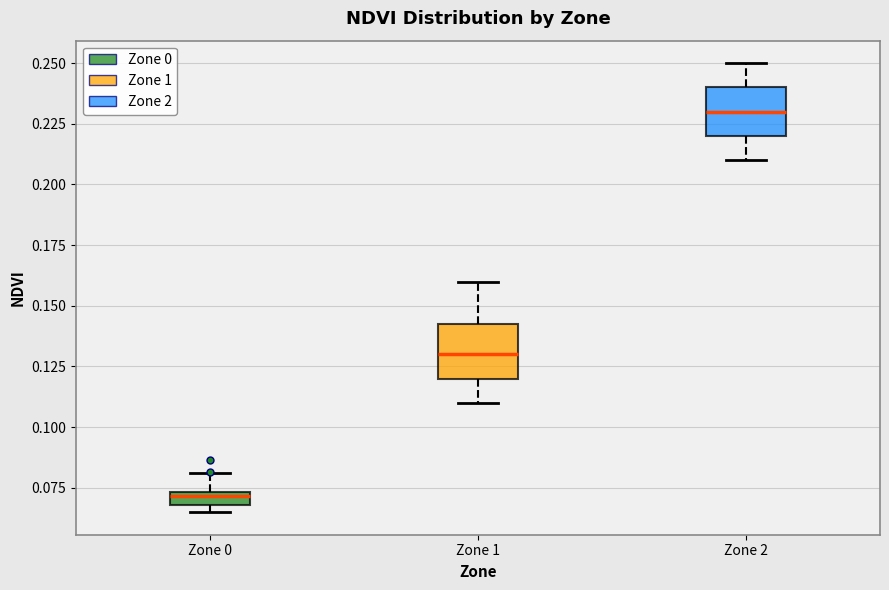

Which box's median line is the lowest?

Zone 0